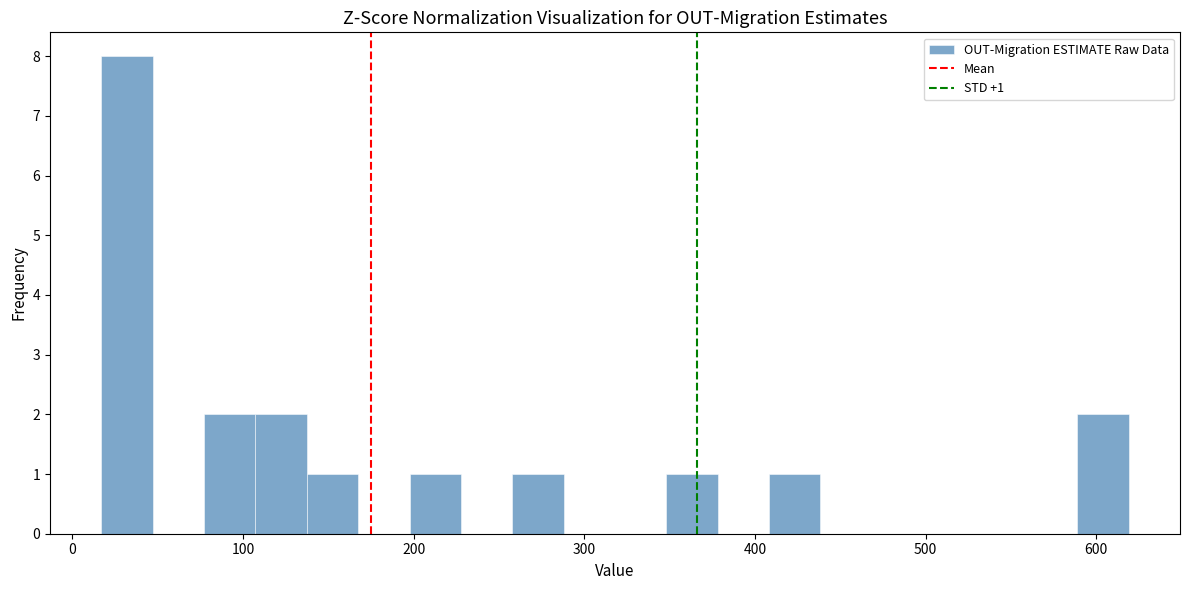

Read against the x-axis, roughly where is the centre of the tallest bar?

30